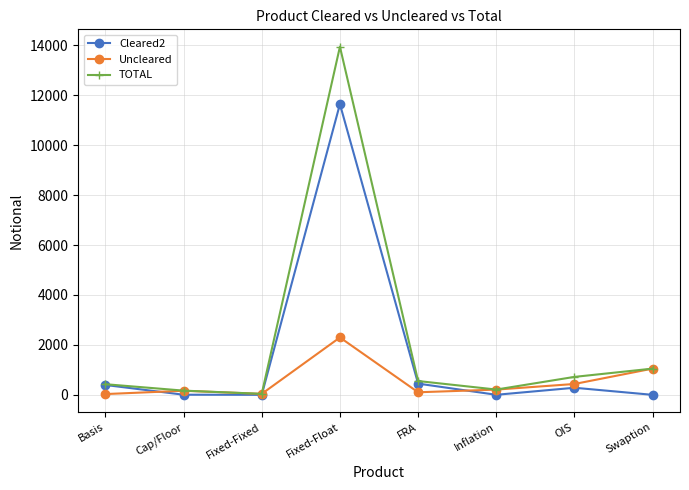

What is the label of the 4th point from the right?

FRA